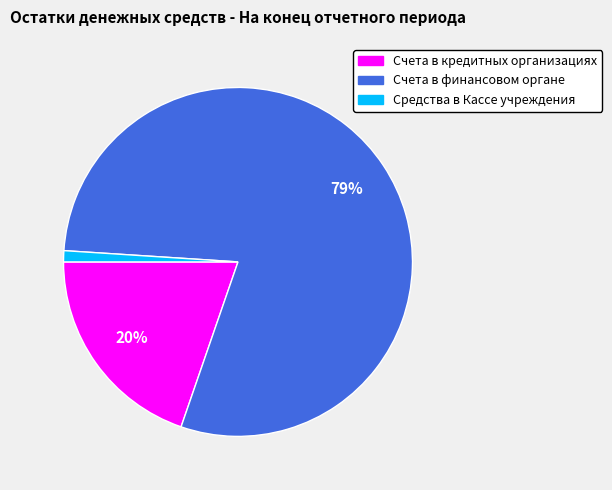

Rank the categories by value from highest to lowest.

Счета в финансовом органе, Счета в кредитных организациях, Средства в Кассе учреждения